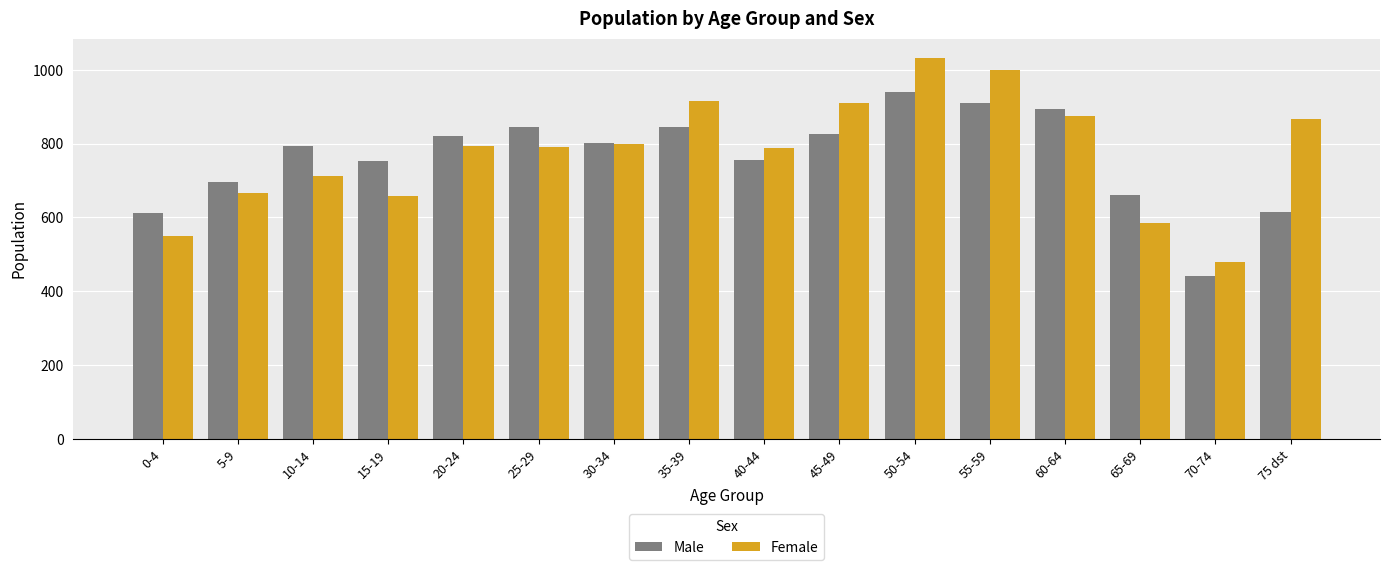

What is the label of the 13th bar from the right?

15-19